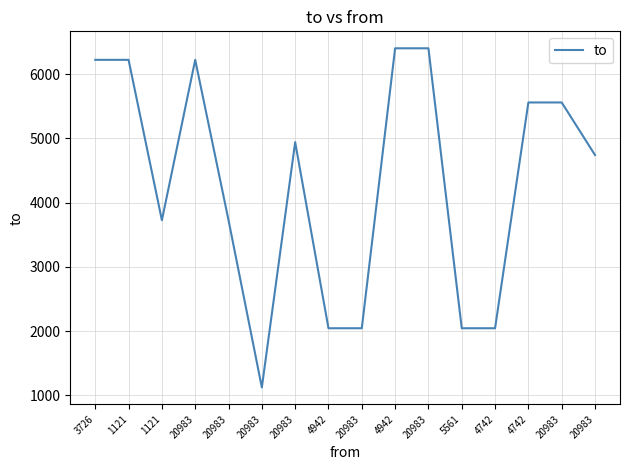

How many interior local valleys (lower than both neighbors) does the data have?

2